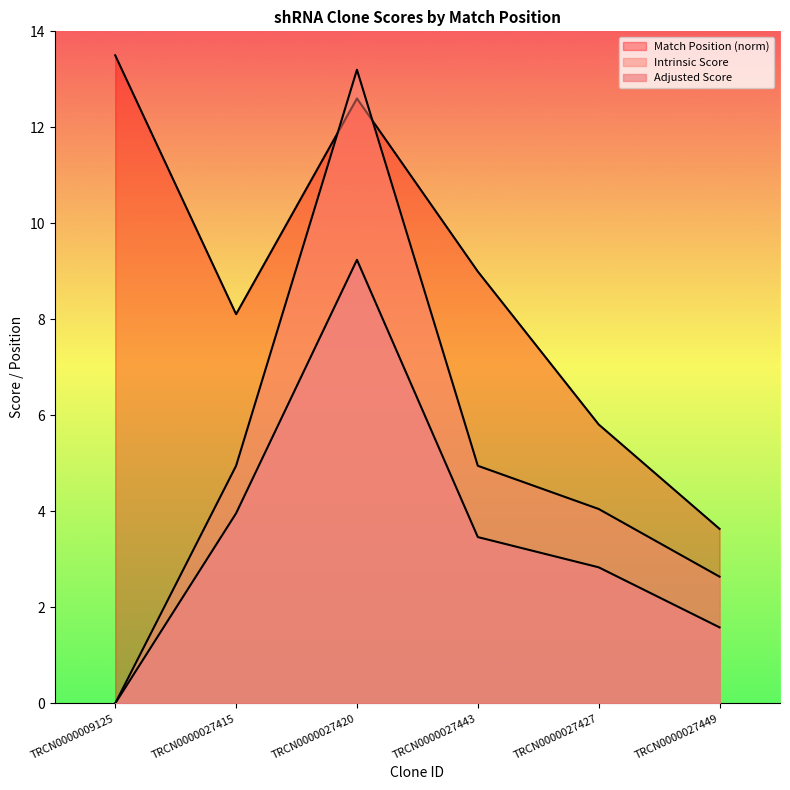

True or false: Intrinsic Score has more than 1 points higher than both neighbors.

False